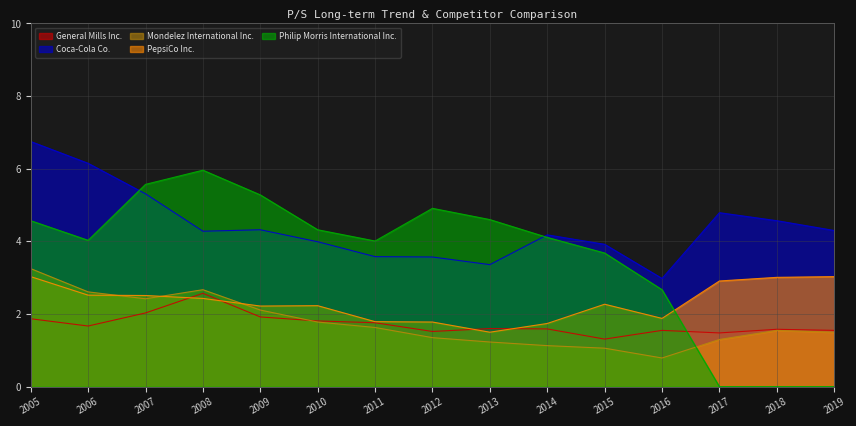

At which category does General Mills Inc. reach its first local valley?

2006